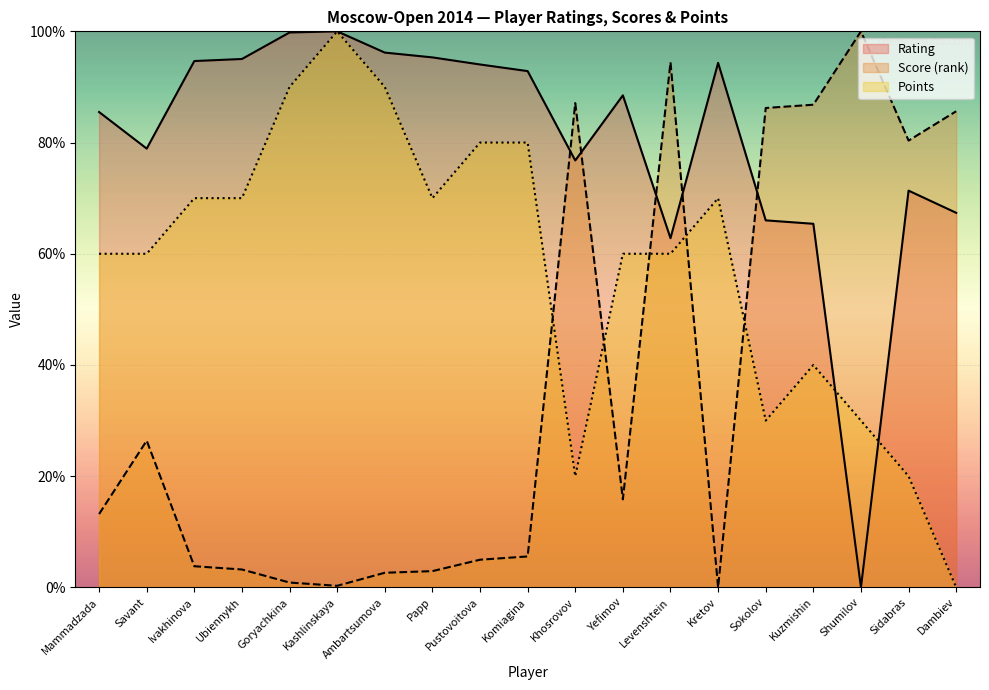

True or false: Rating has more than 2 points higher than both neighbors.

True